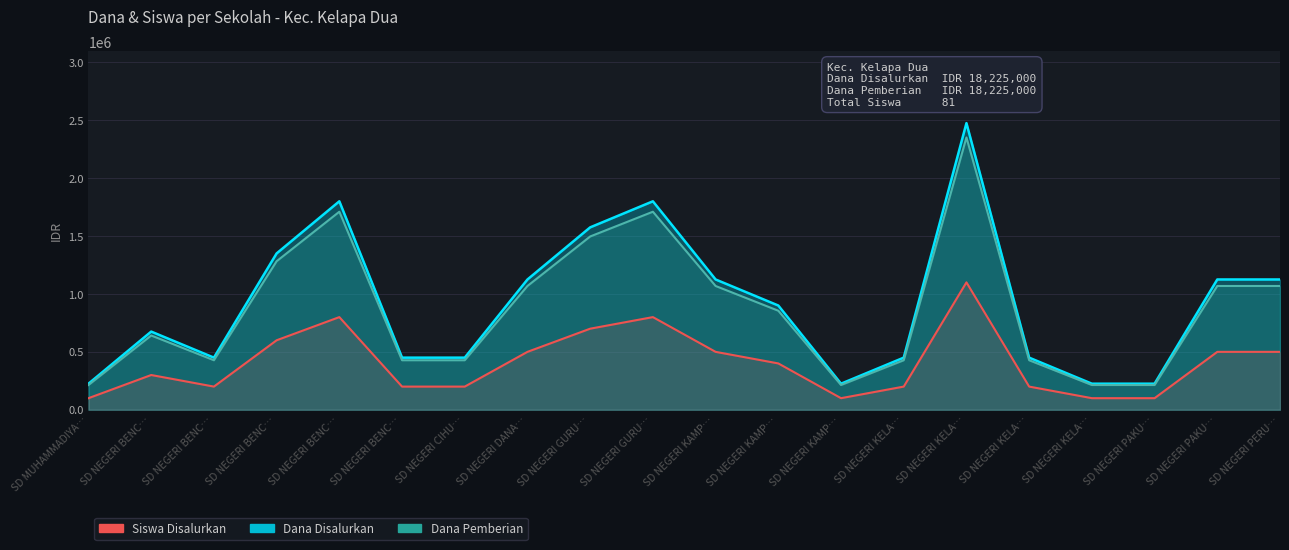

The value of Siswa Disalurkan at SD NEGERI PAKU… is 326120. True or false?

False